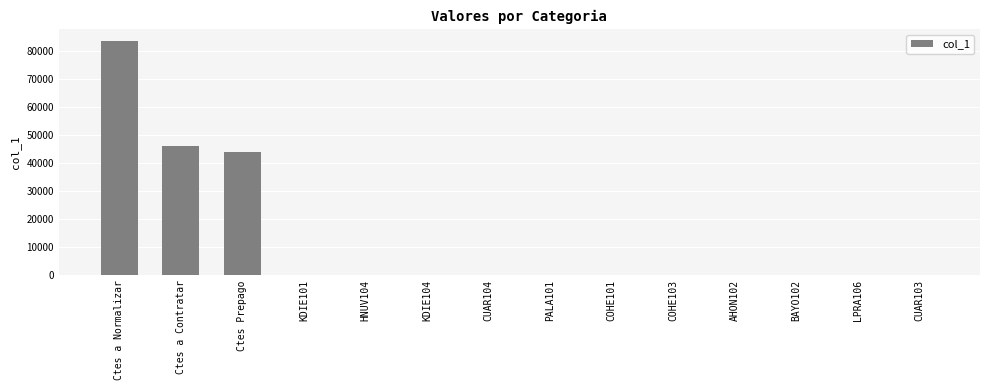

The chart shows a value of 12032.5 at Ctes a Contratar. True or false?

False